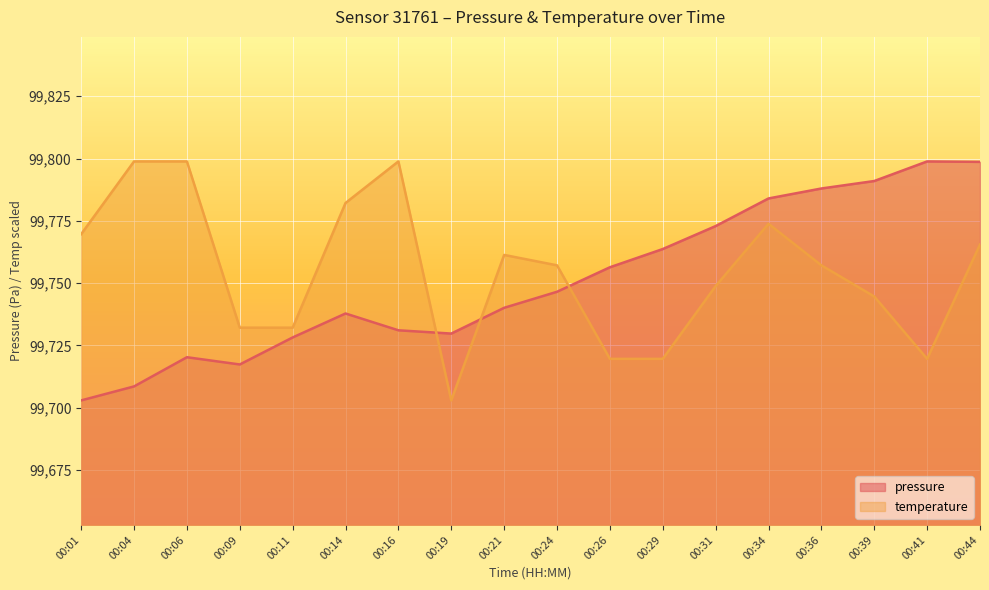

Which has a higher value, 00:29 or 00:09?

00:29